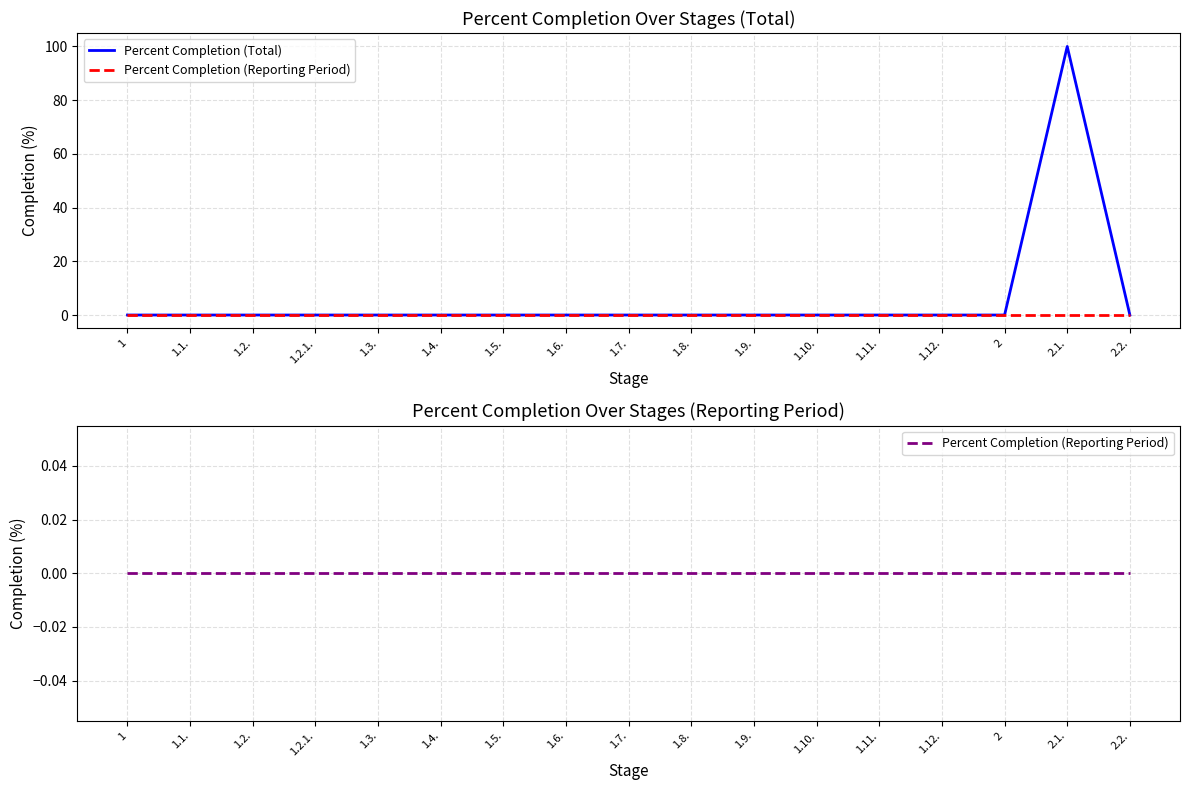

At how many categories does at least one series exceed 45?

1